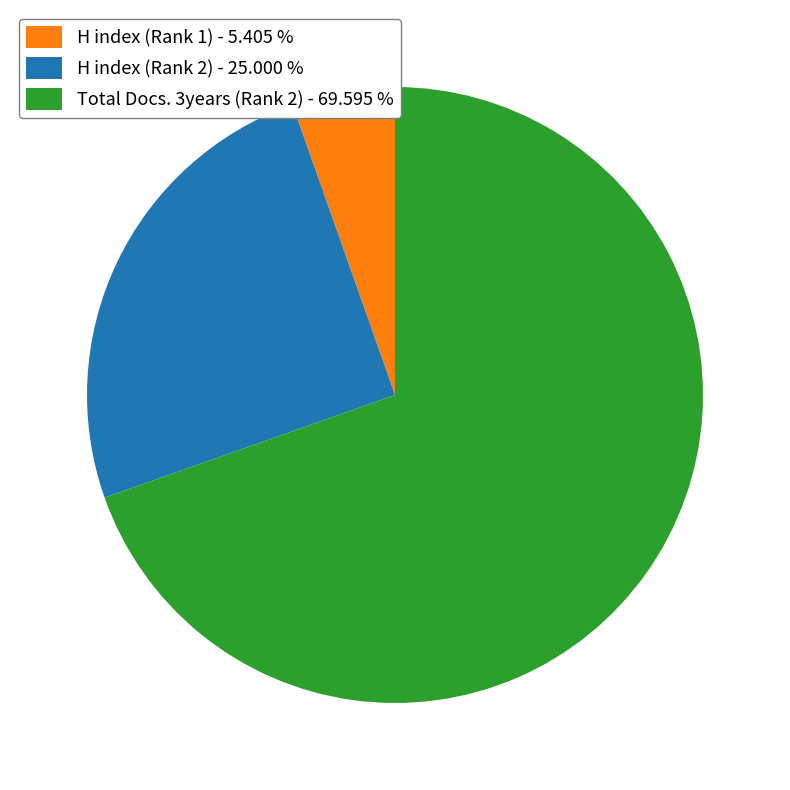

Does any single category account for the majority?

Yes